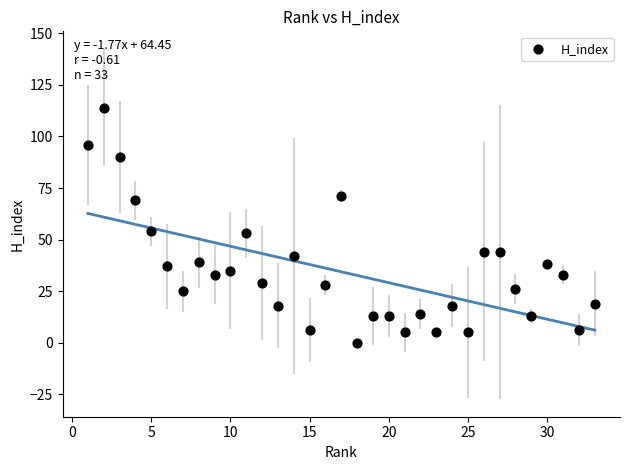

What is the range of Y values (max minus min)?

114